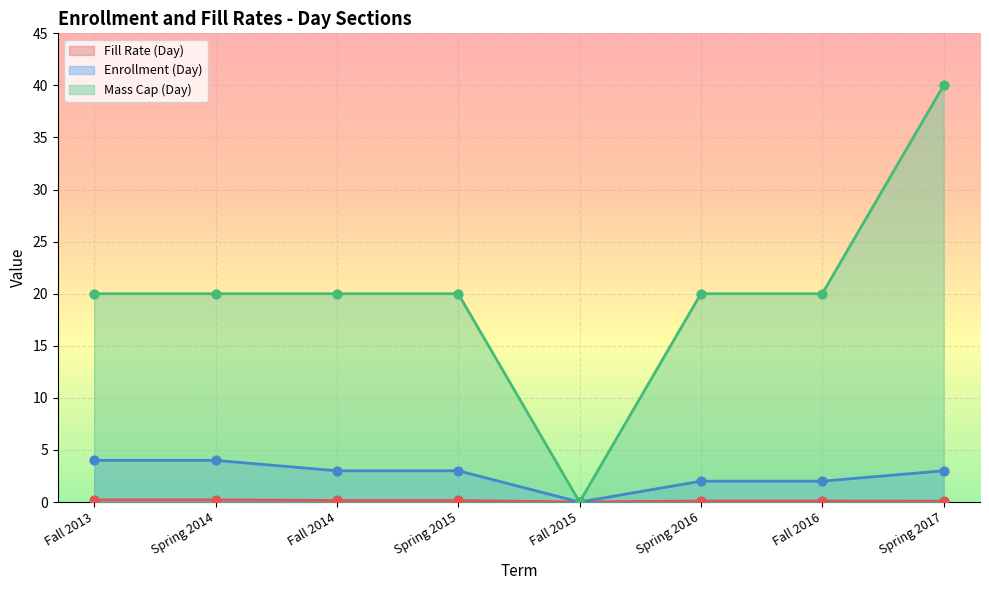

What are all the series names shown in the legend?

Fill Rate (Day), Enrollment (Day), Mass Cap (Day)